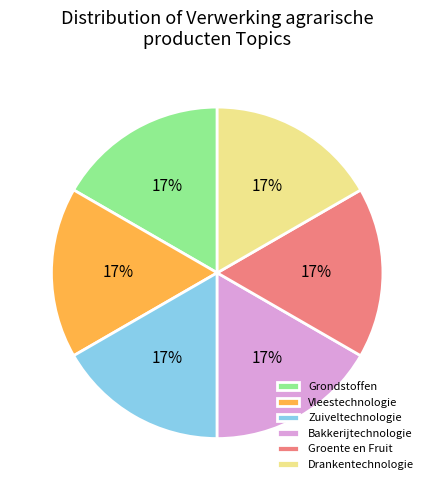

The Zuiveltechnologie slice represents 17% of the pie. True or false?

True